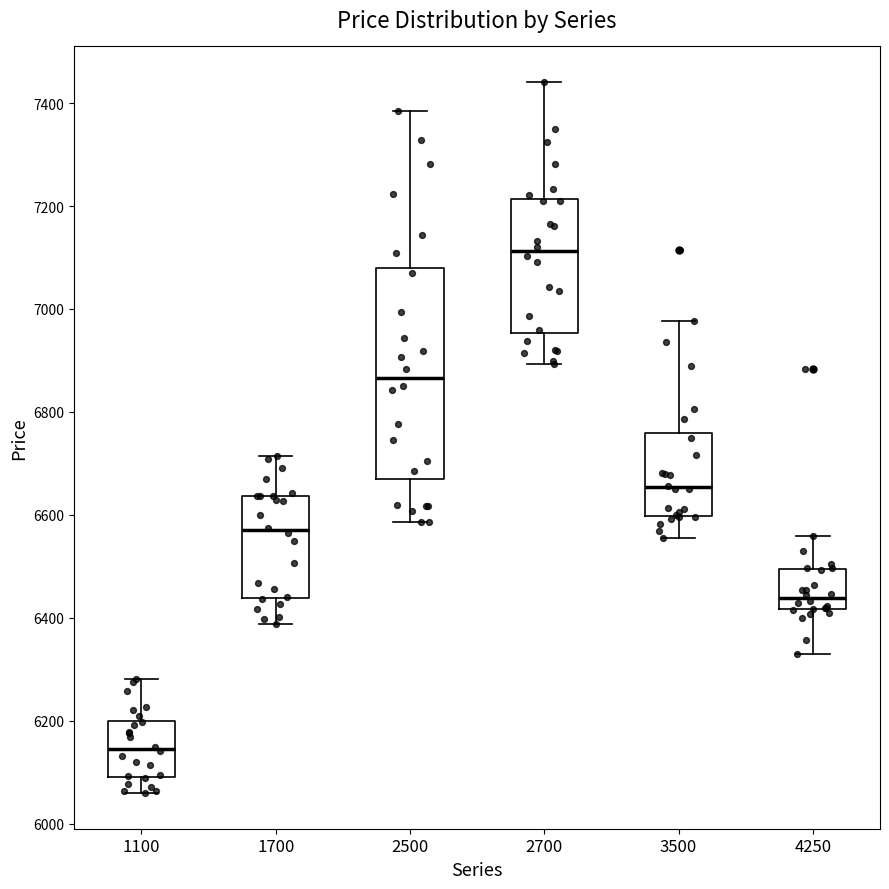

Which box is the tallest, from its lower edge to its upper edge?

2500